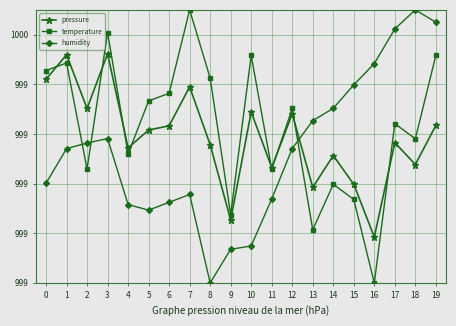

Rank the series at 8 from lowest to highest value.

humidity, pressure, temperature